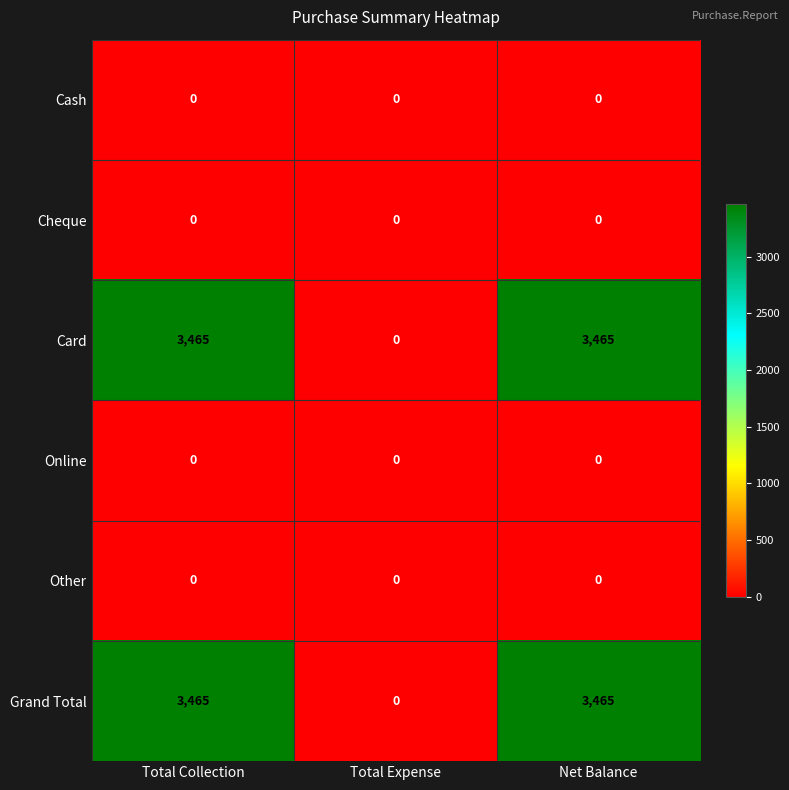

What is the total value across all series at Net Balance?

6930